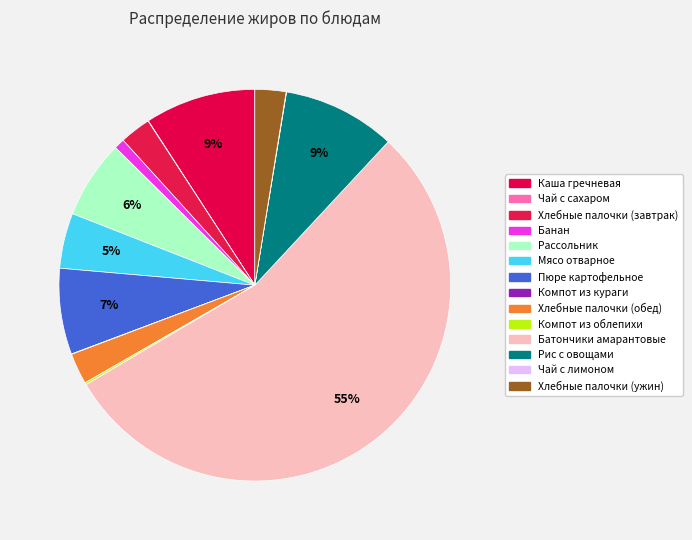

True or false: Рассольник accounts for 6% of the total.

True